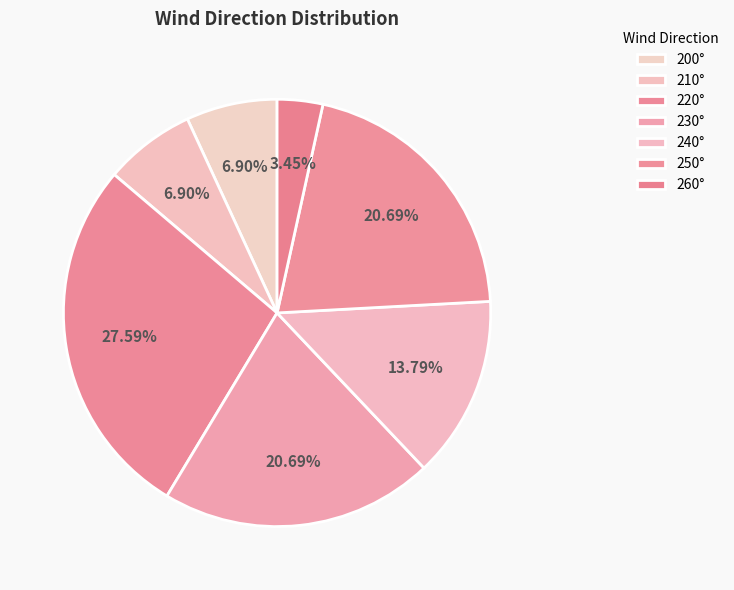

How many slices are in this pie chart?

7